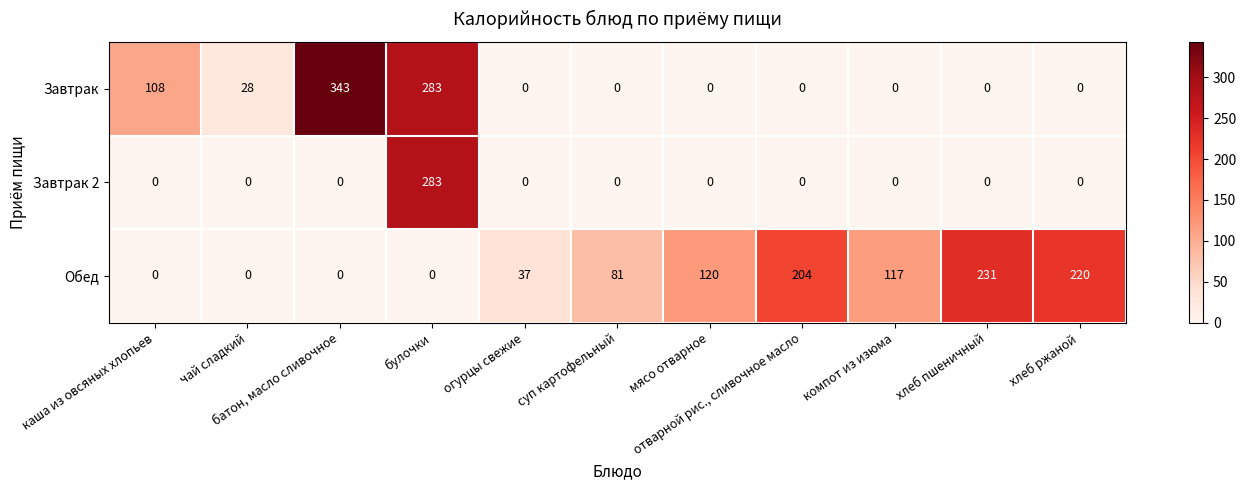

What is the maximum value shown in the chart?

343